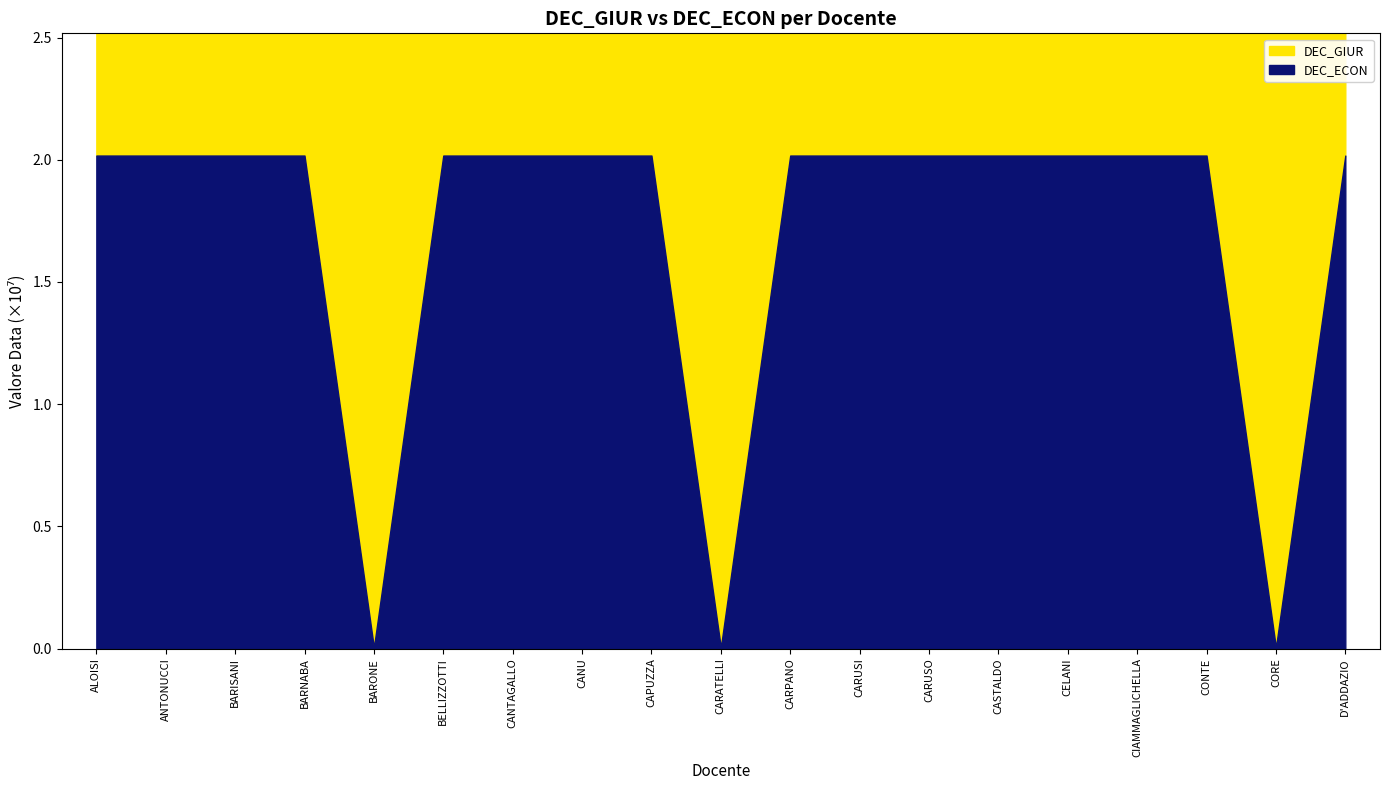

Which series has the largest total across all categories?

DEC_ECON